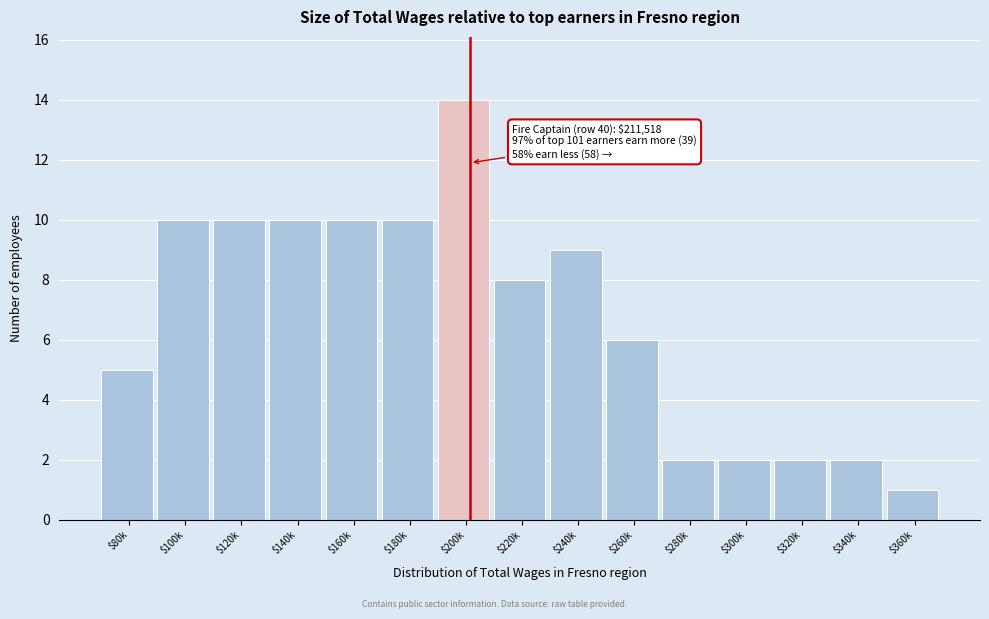

Reading left to right, transcribe all the data shown in this chart.

5	10	10	10	10	10	14	8	9	6	2	2	2	2	1